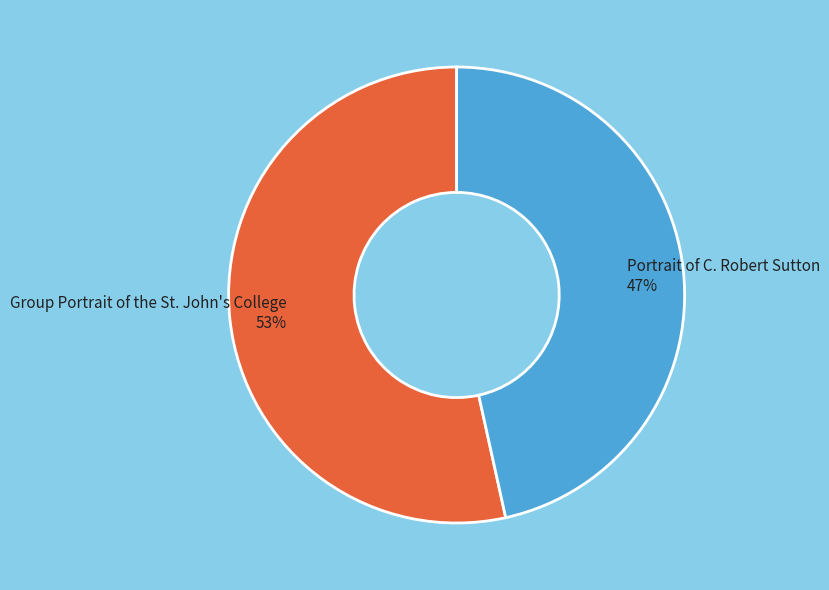

Between Group Portrait of the St. John's College and Portrait of C. Robert Sutton, which is larger?

Group Portrait of the St. John's College